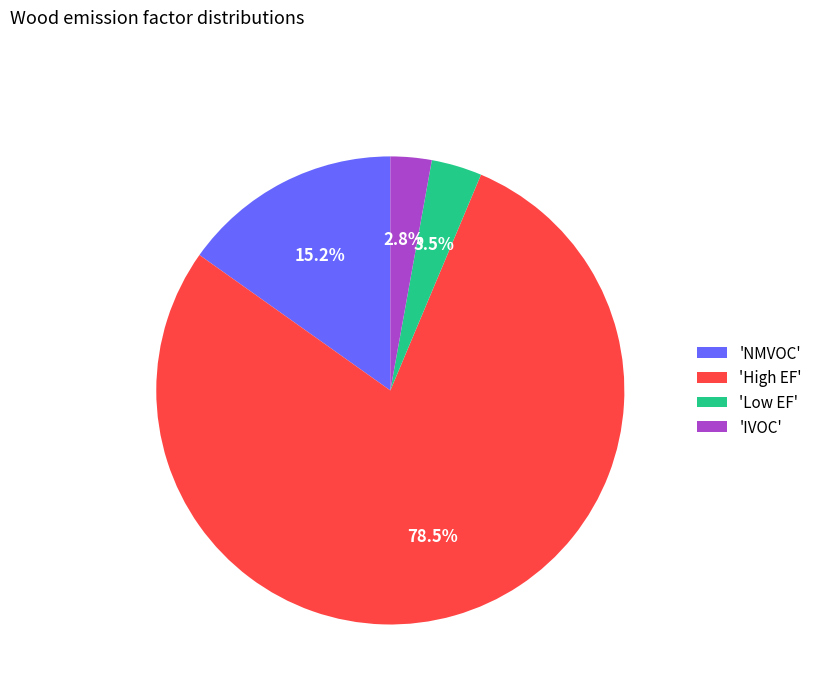

Is there a majority slice in this chart?

Yes